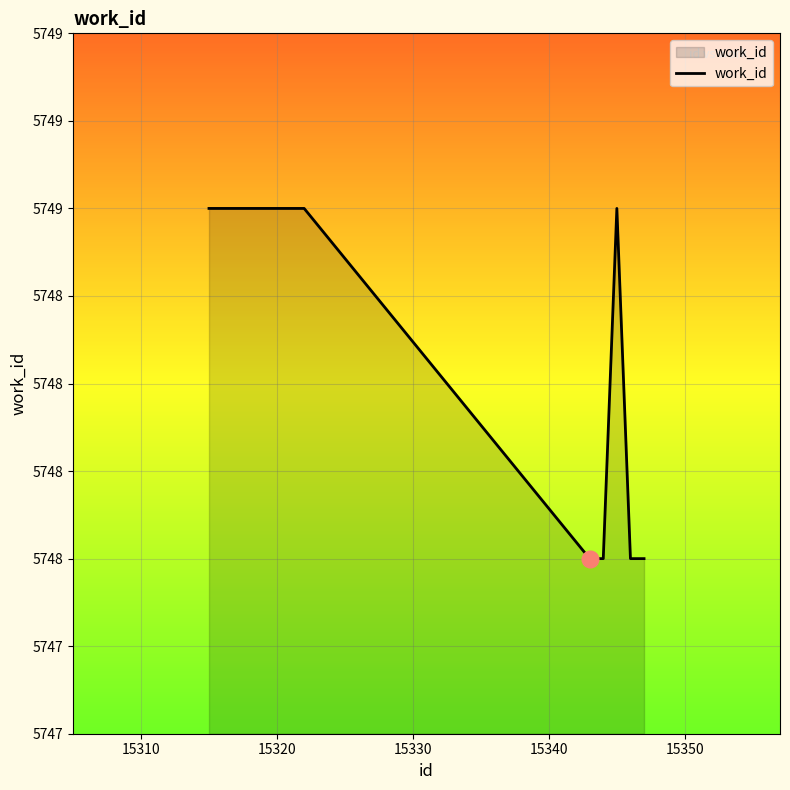

Reading left to right, transcribe all the data shown in this chart.

5749	5749	5748	5748	5749	5748	5748